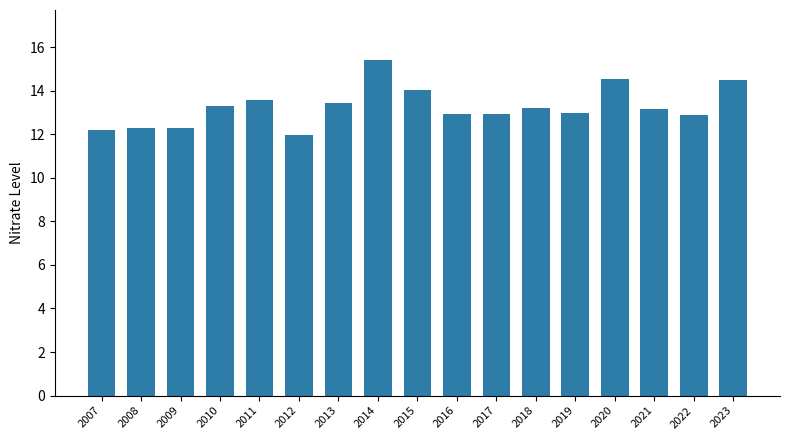

What is the difference between the values at 2010 and 2013?

0.1